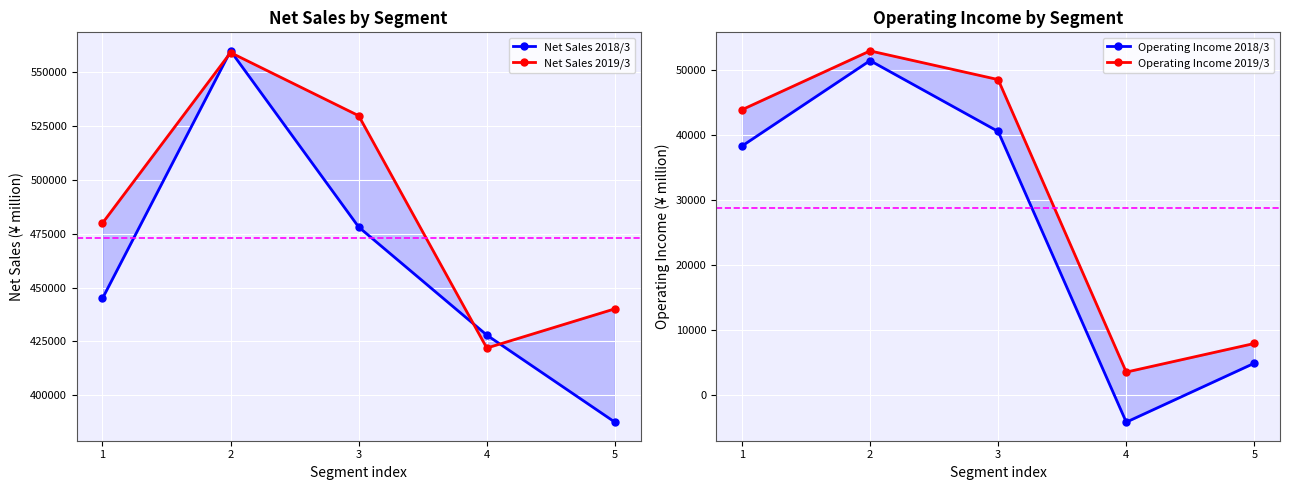

Where does the Operating Income 2019/3 series first go above 43872?

2